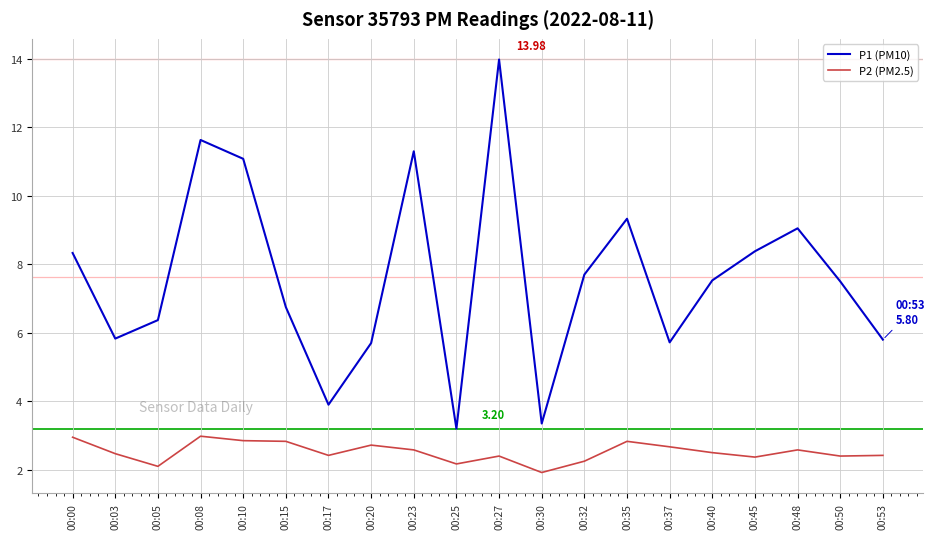

True or false: P1 (PM10) has a value of 11.6 at 00:08.

True